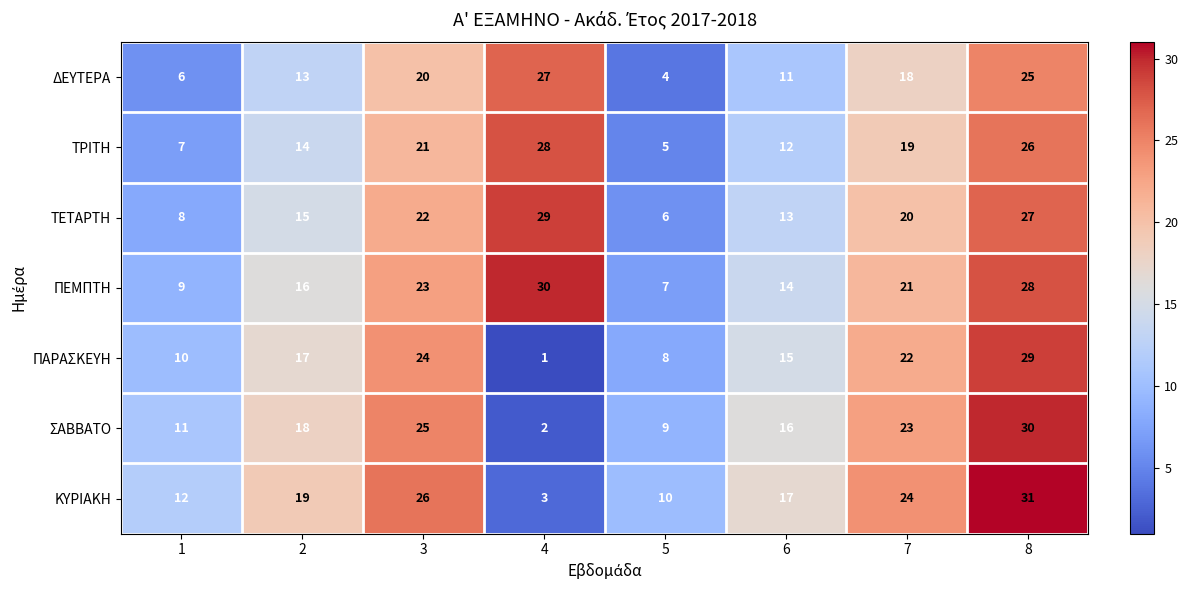

List the labels in order of ΠΑΡΑΣΚΕΥΗ value, smallest first.

4, 5, 1, 6, 2, 7, 3, 8